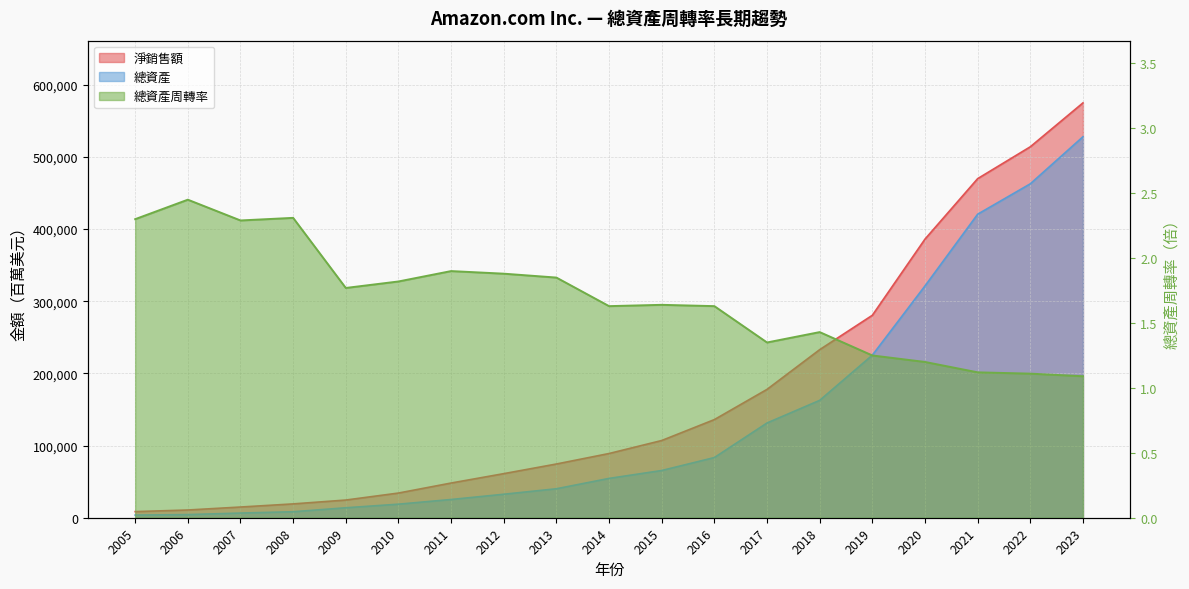

What is the minimum value shown in the chart?

1.1